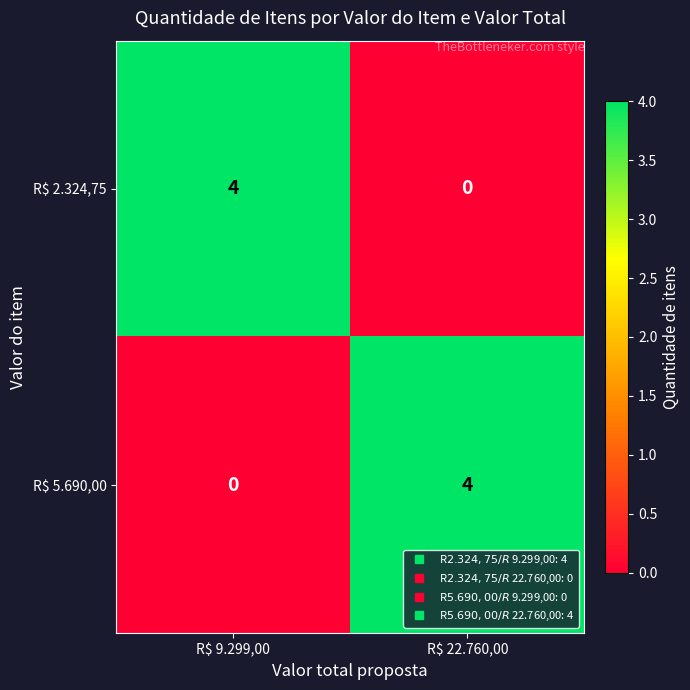

Which category has the lowest value in the R$ 2.324,75 series?

R$ 22.760,00